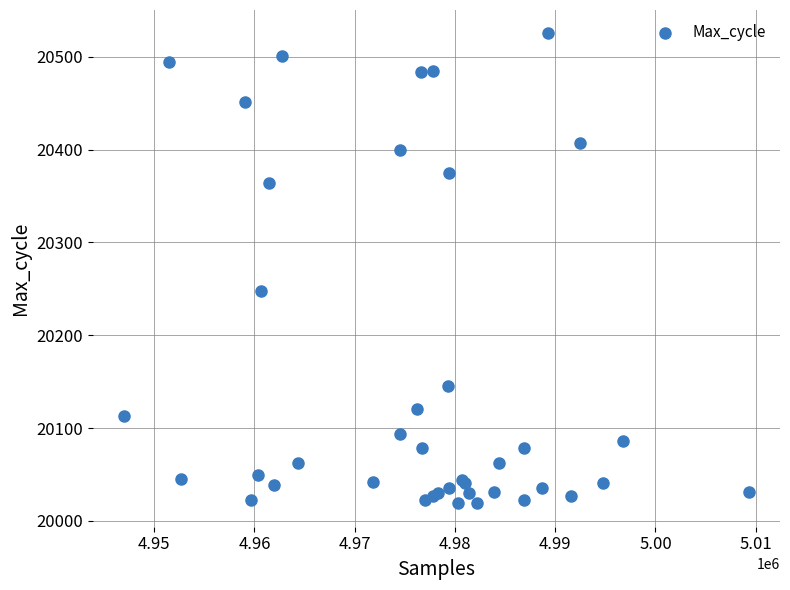

What Y value in the scatter plot is closest to 20272?

20248